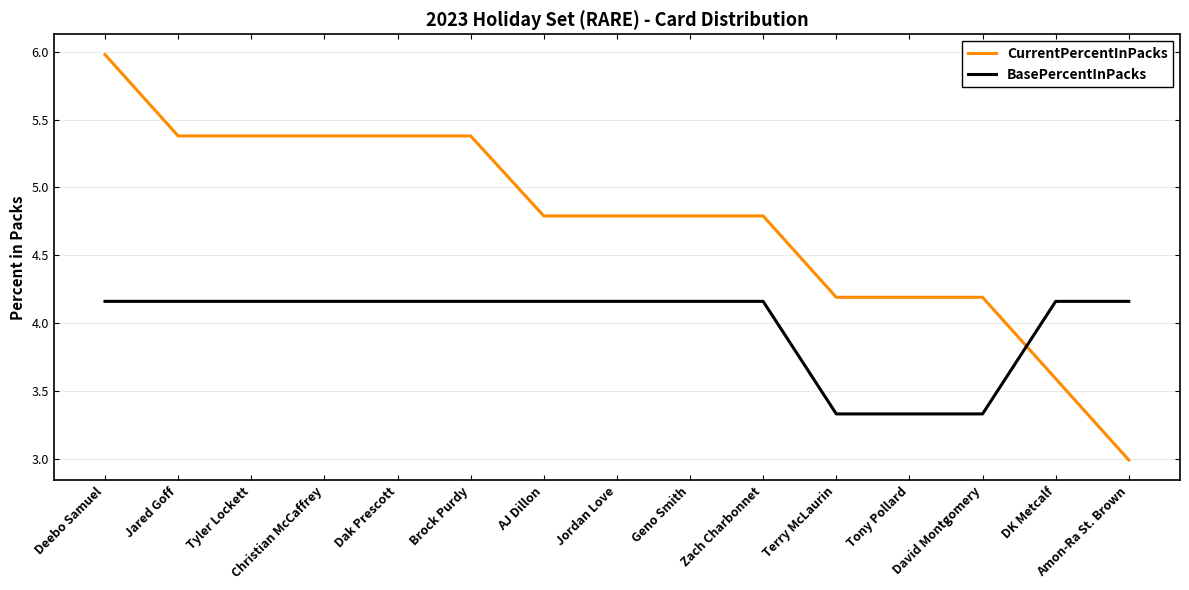

What position from the right is Zach Charbonnet?

6